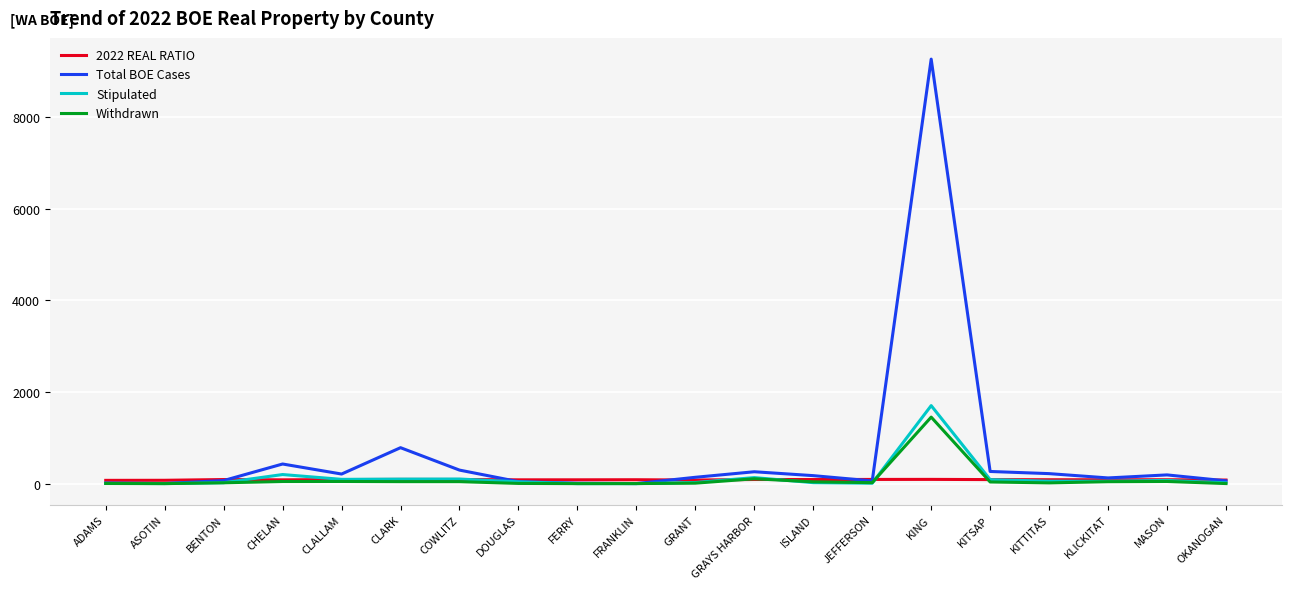

At which category is the sum across all series the highest?

KING